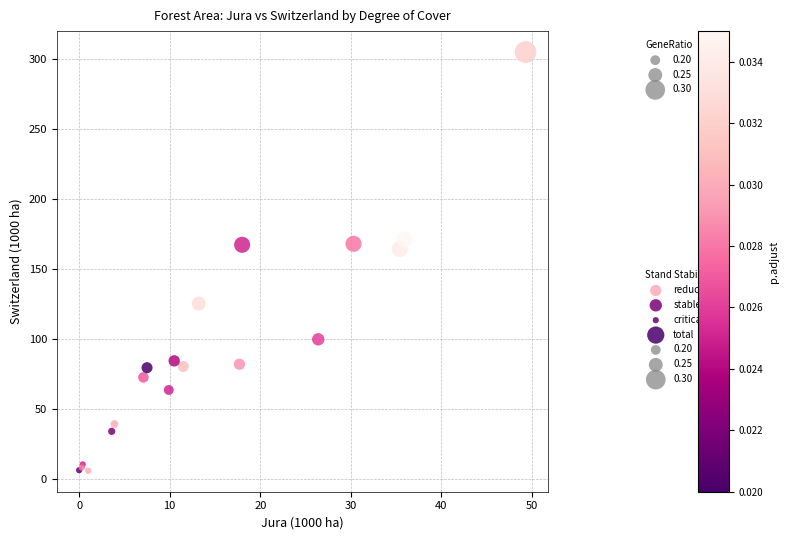

Which series contains the lowest Y value?

critical